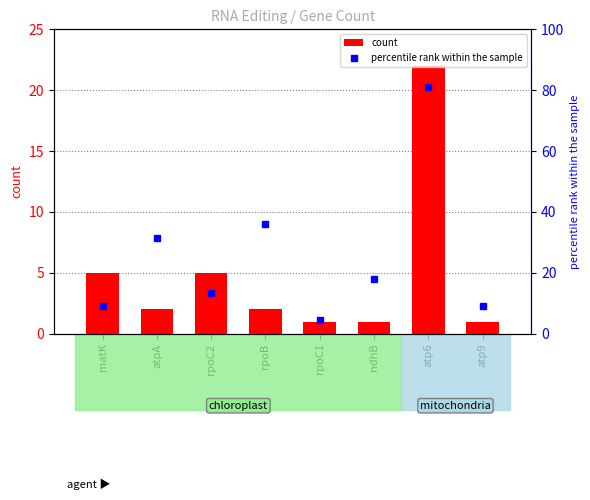

Reading left to right, list all the values displayed in this chart.

count: matK=5.0	atpA=2.0	rpoC2=5.0	rpoB=2.0	rpoC1=1.0	ndhB=1.0	atp6=22.0	atp9=1.0
percentile rank within the sample: matK=9.0	atpA=31.5	rpoC2=13.5	rpoB=36.0	rpoC1=4.5	ndhB=18.0	atp6=81.0	atp9=9.0